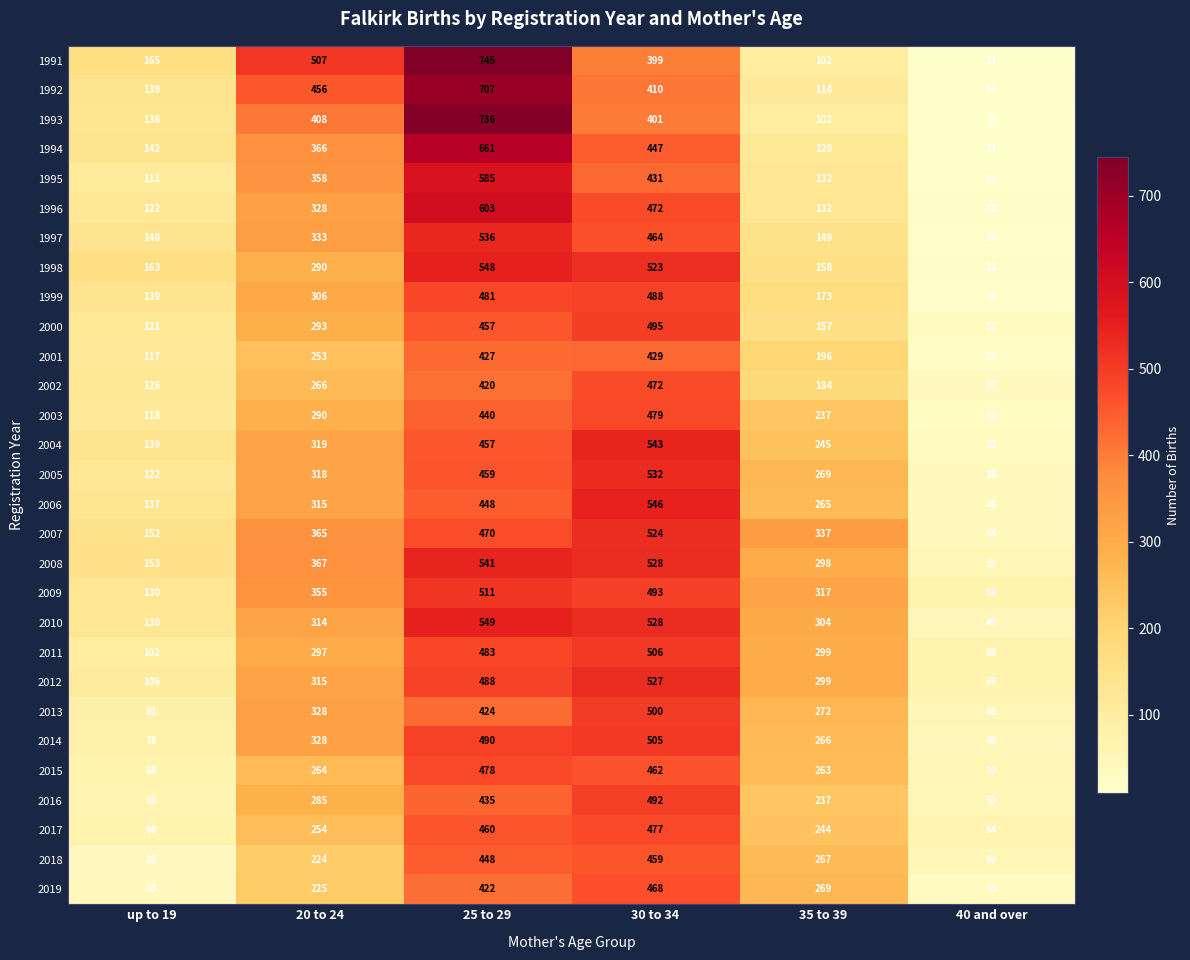

At how many categories does at least one series exceed 346?

3